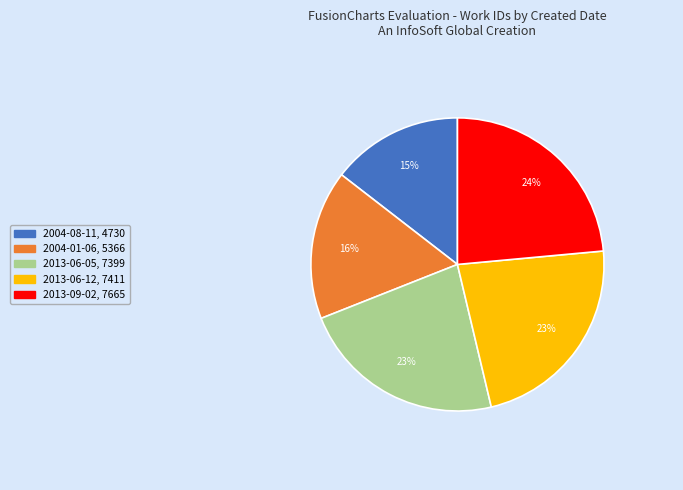

To the nearest percent, what percentage of the pie is 2013-09-02?

24%